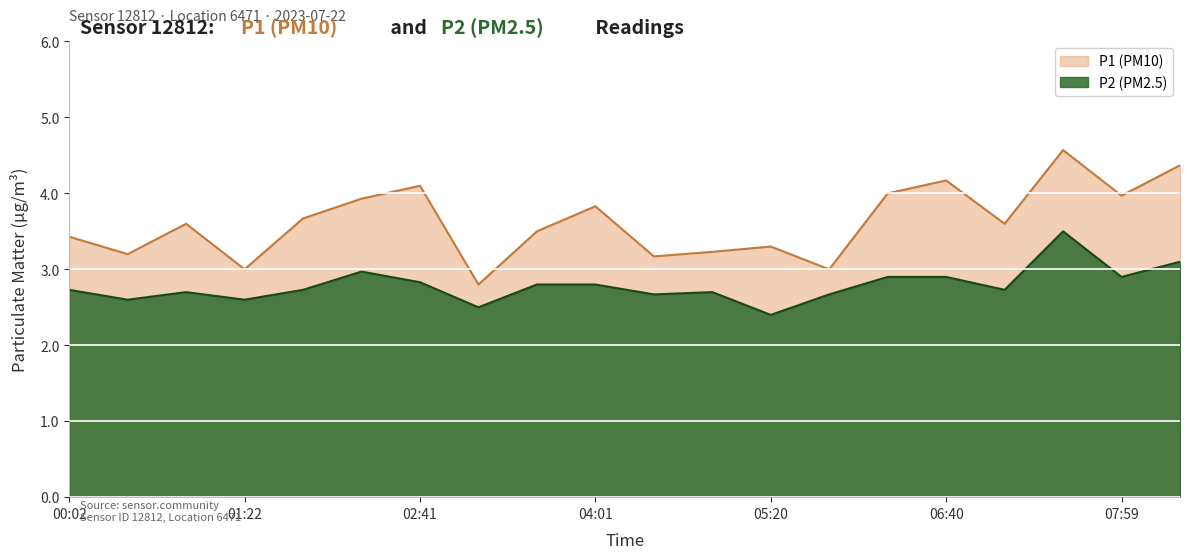

What is the label of the 16th point from the right?

01:48